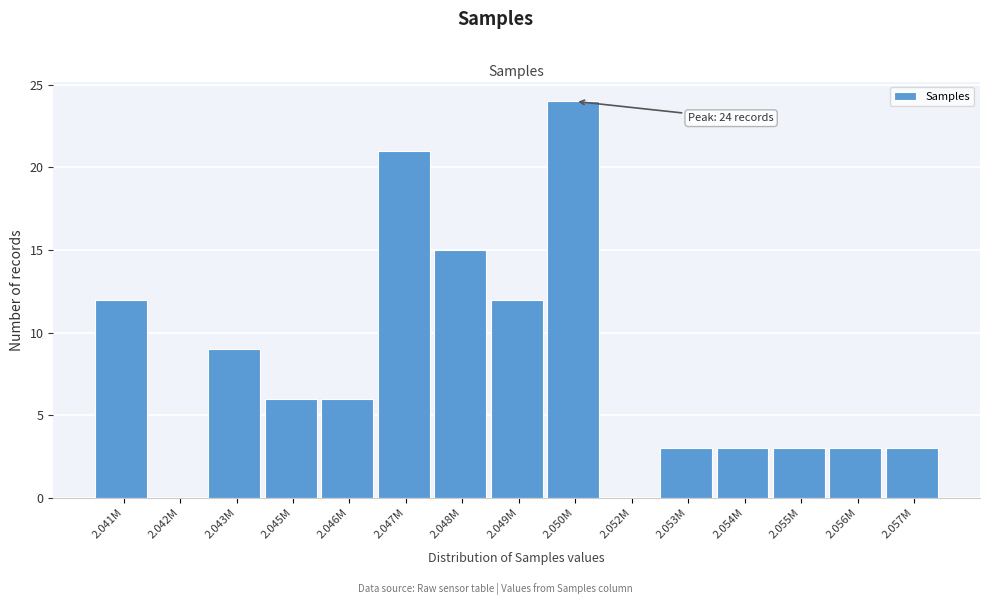

Reading right to left, transcribe all the data shown in this chart.

2.057M=3	2.056M=3	2.055M=3	2.054M=3	2.053M=3	2.052M=0	2.050M=24	2.049M=12	2.048M=15	2.047M=21	2.046M=6	2.045M=6	2.043M=9	2.042M=0	2.041M=12